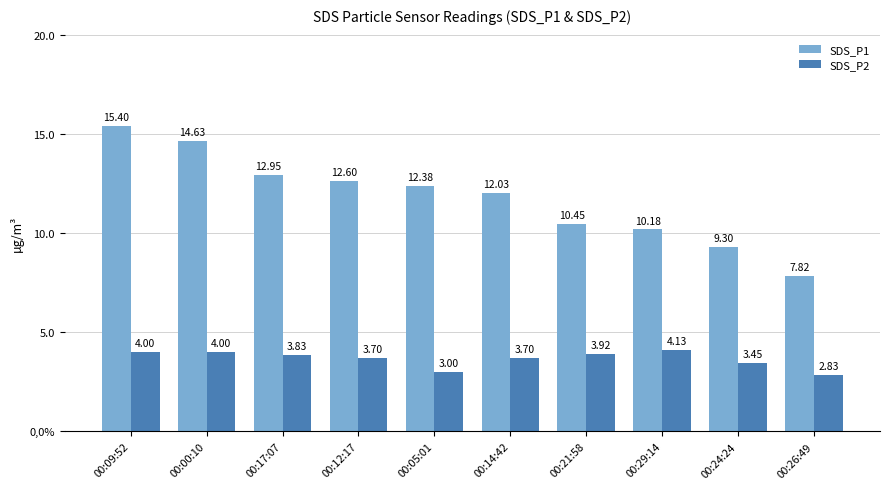

Which category has the lowest value in the SDS_P2 series?

00:26:49